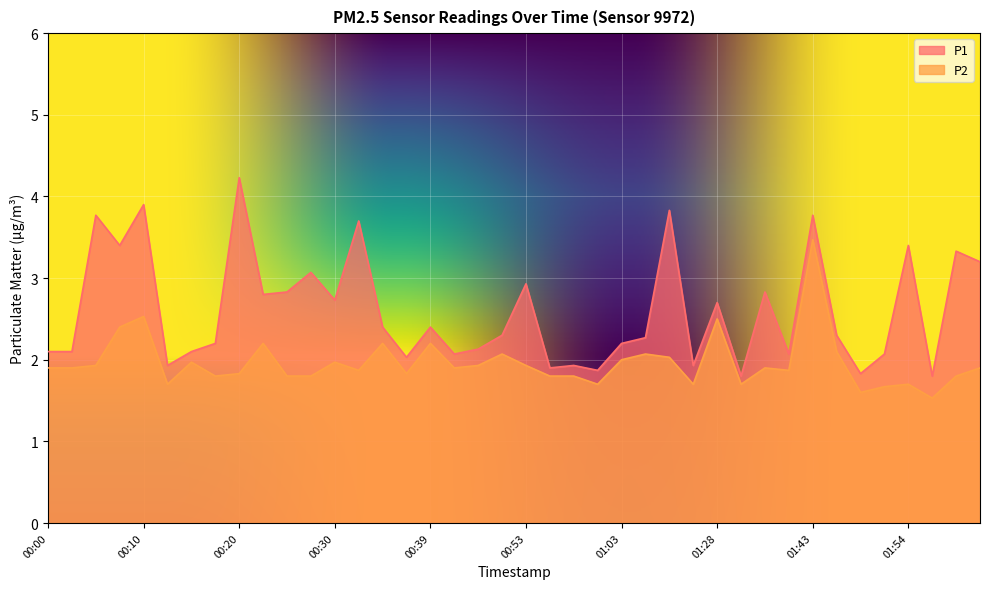

How many interior local valleys does the P1 series have?

13